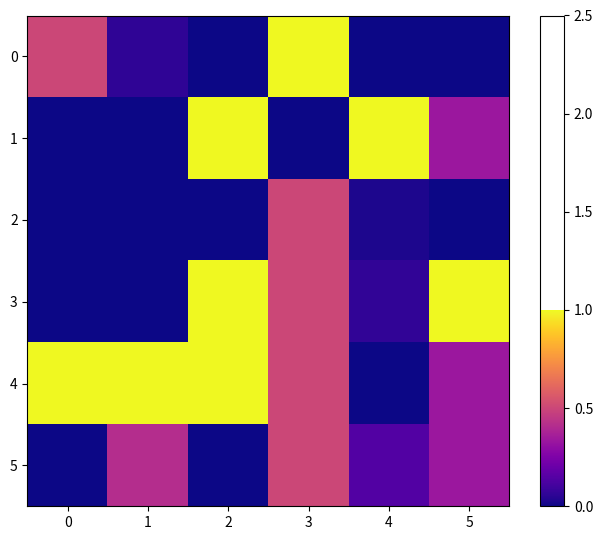

What is the spread (max minus min) of values at 0?

1.0